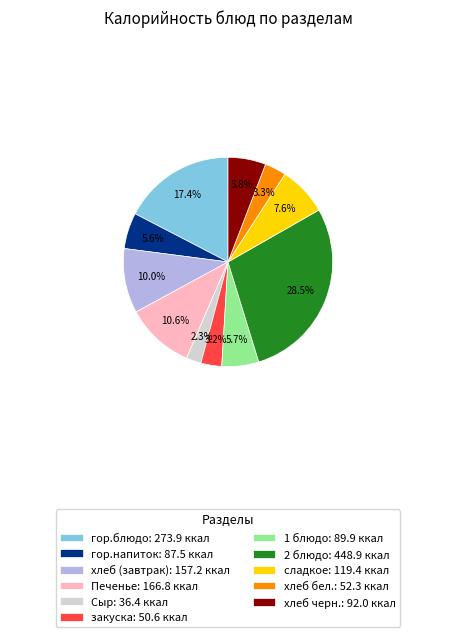

Is the sum of хлеб бел. and 2 блюдо greater than half?

No